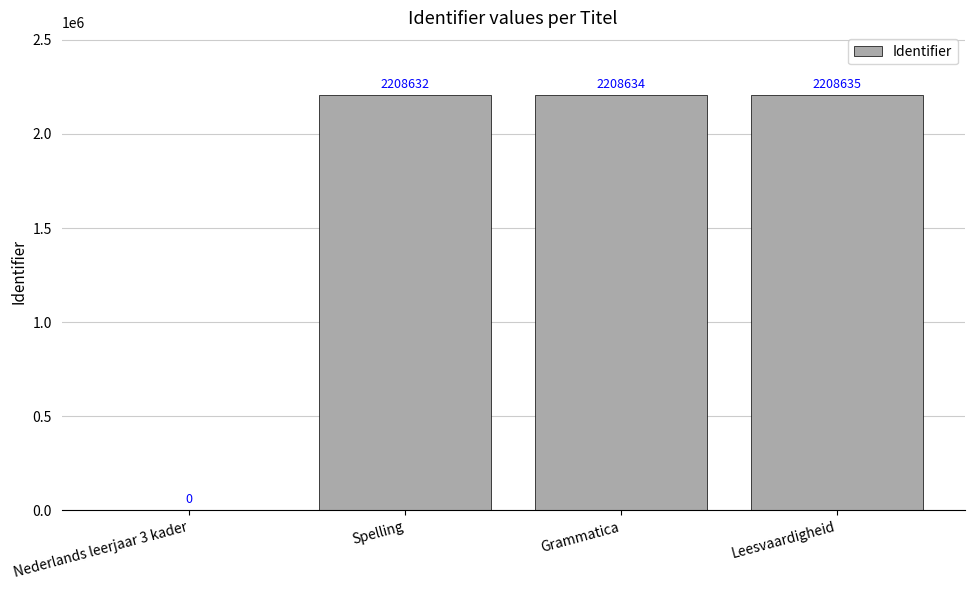

The value at Nederlands leerjaar 3 kader is 0. True or false?

True